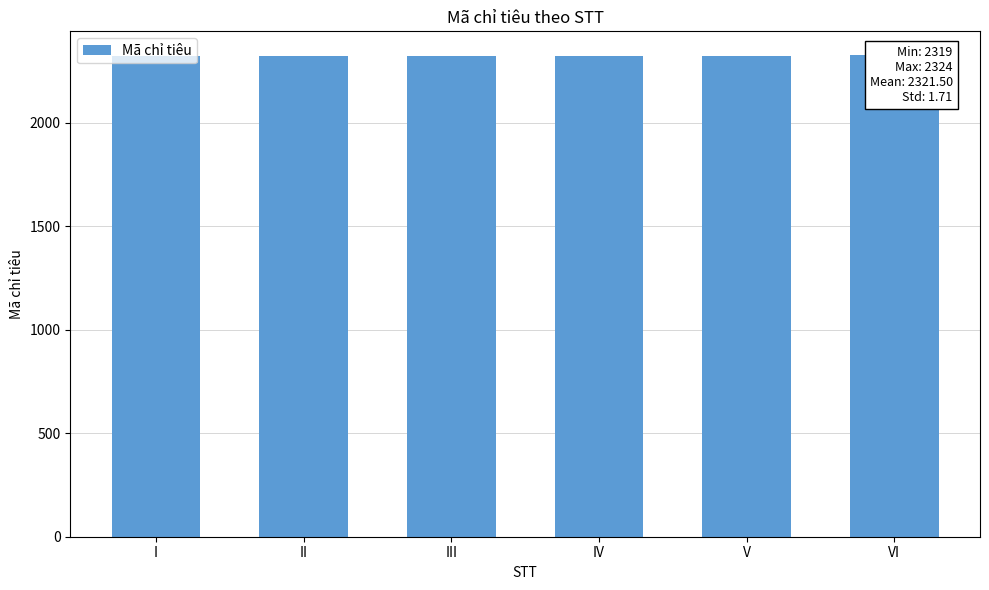

Are the bars grouped side by side (vs. stacked)?

No